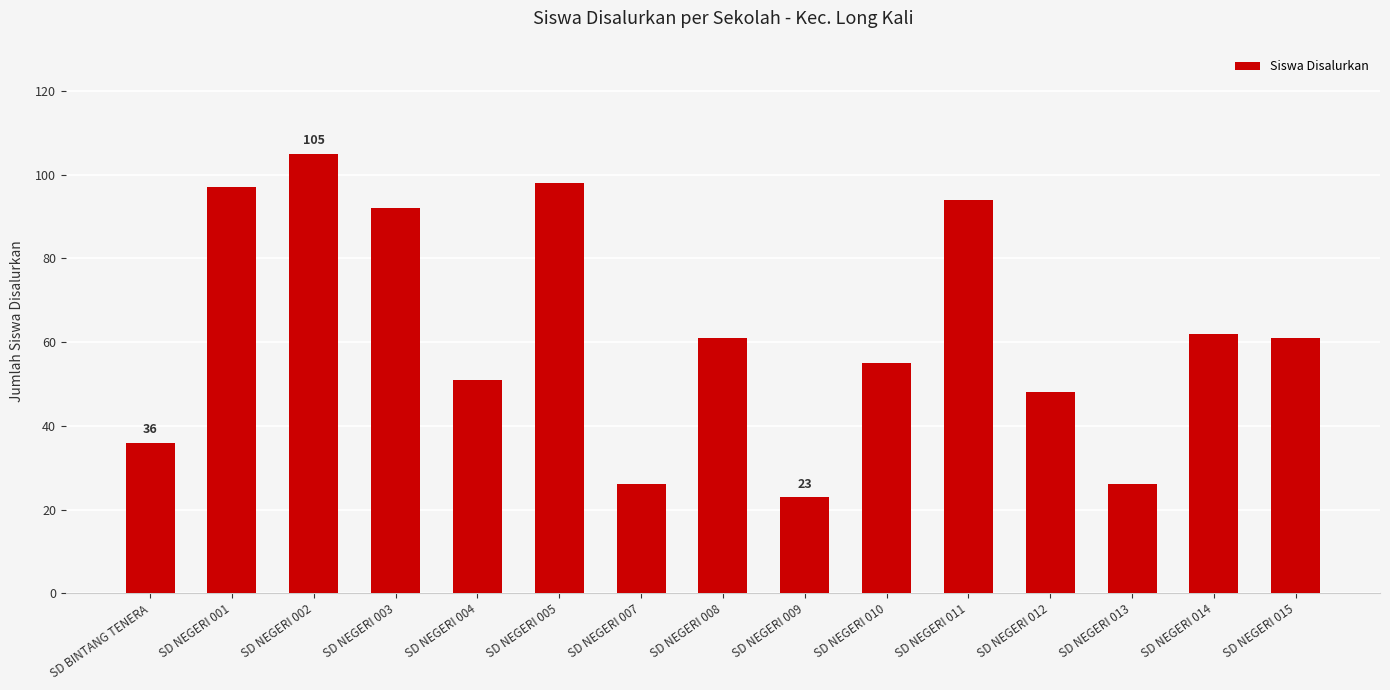

What is the smallest value displayed?

23